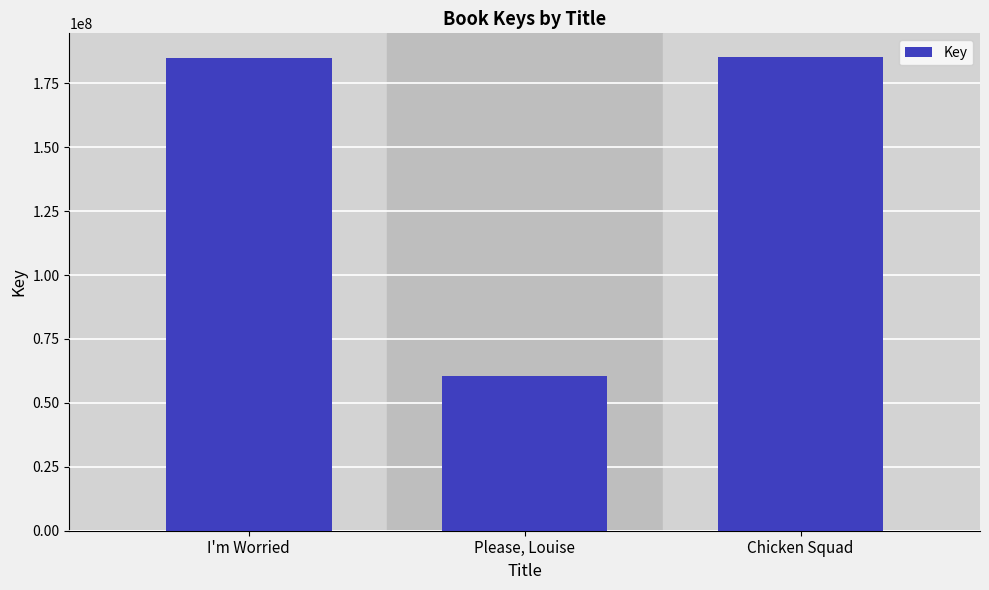

What is the ratio of the value at I'm Worried to the value at Please, Louise?

3.1